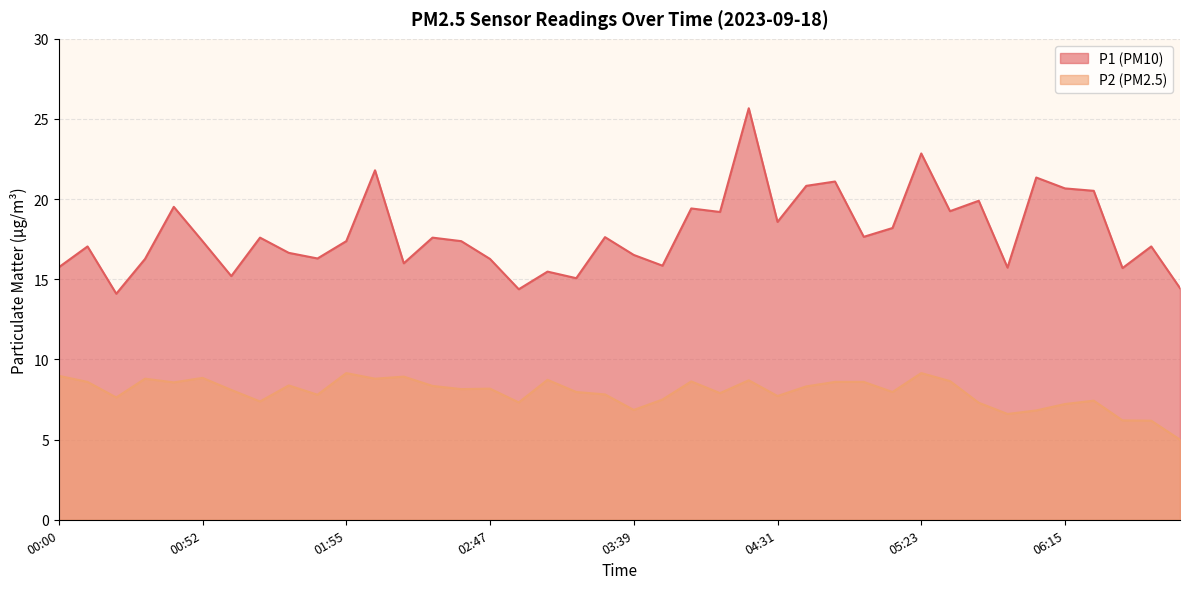

List the series in order of their peak value, lowest first.

P2, P1